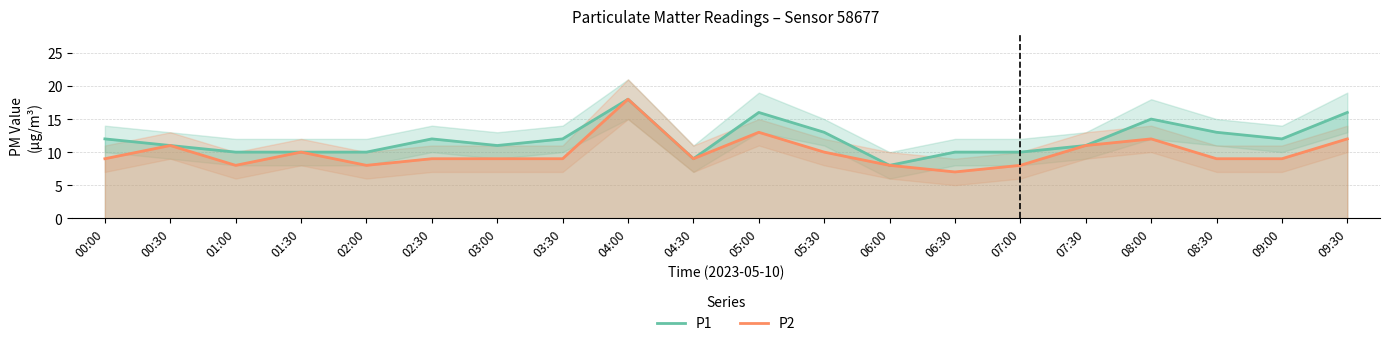

Is the value of P1 at 03:30 greater than the value of P2 at 03:00?

Yes